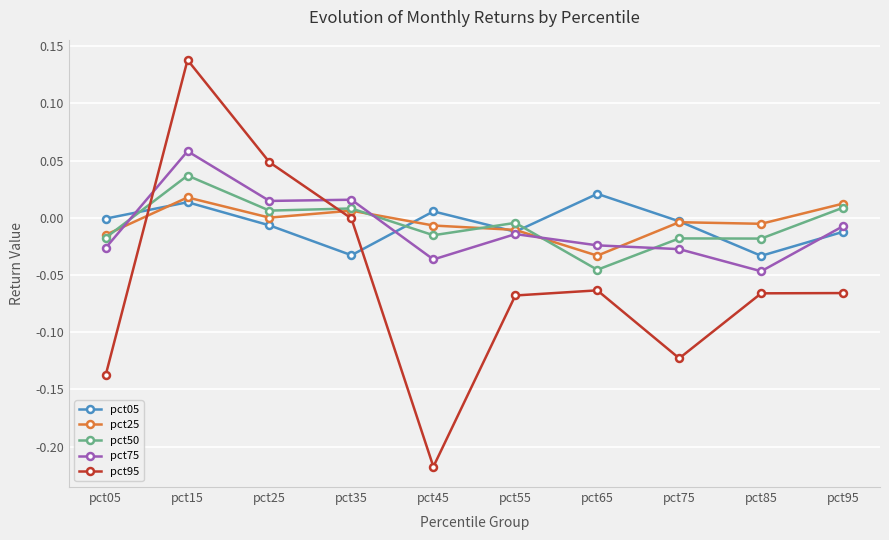

Count the number of data series in this chart.

5